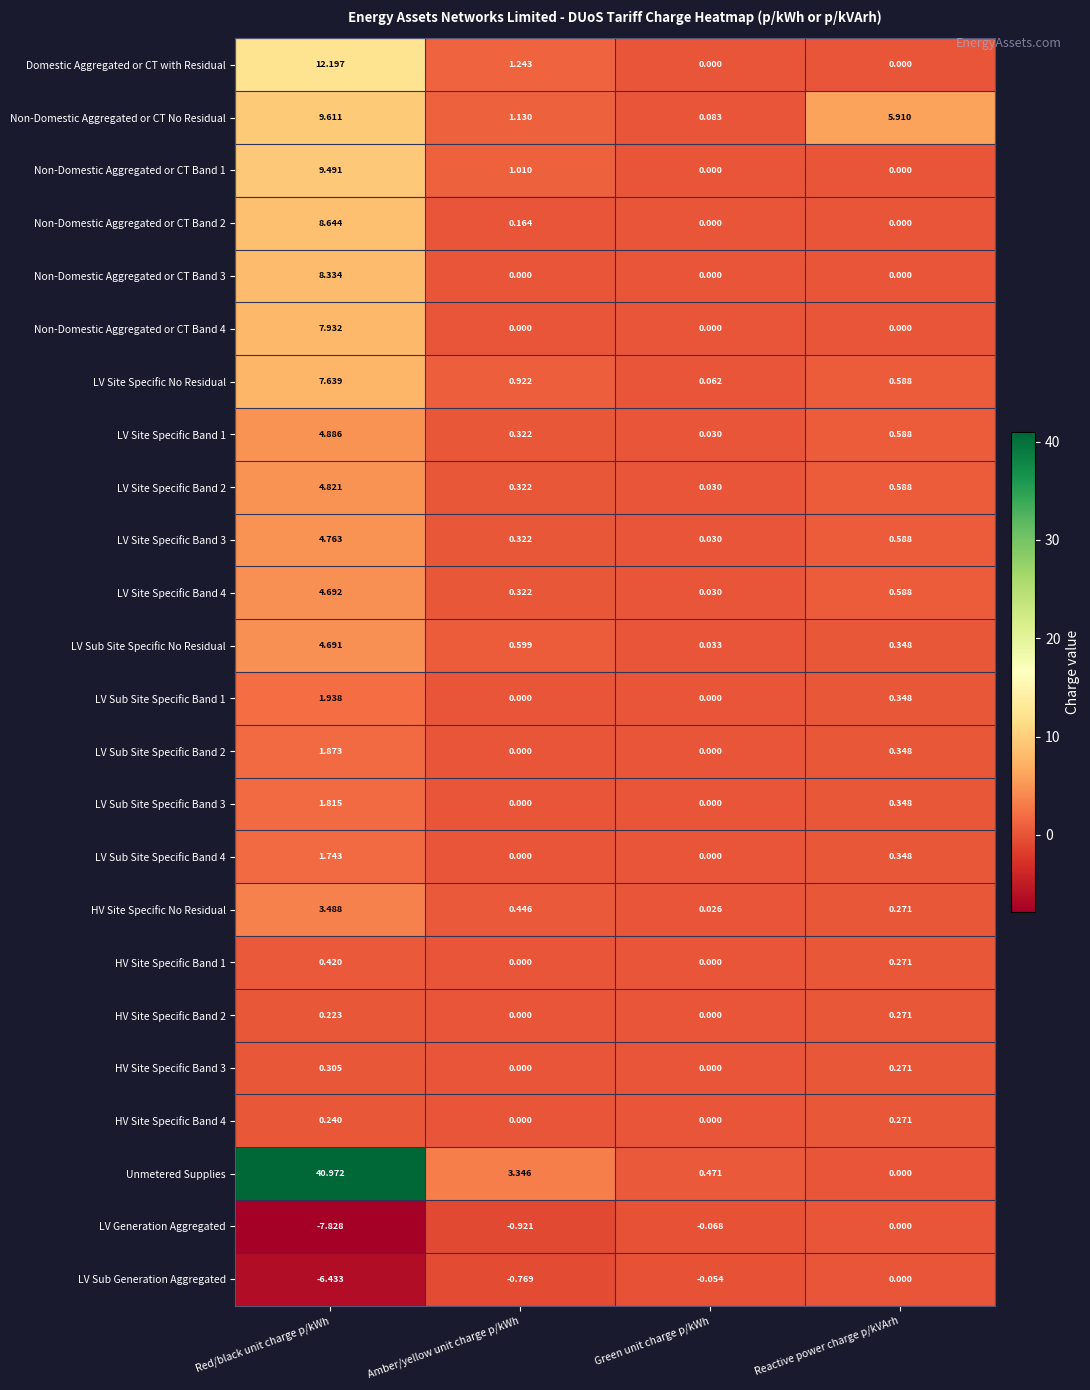

Is the value of Non-Domestic Aggregated or CT Band 4 at Green unit charge p/kWh greater than the value of LV Sub Site Specific Band 4 at Red/black unit charge p/kWh?

No